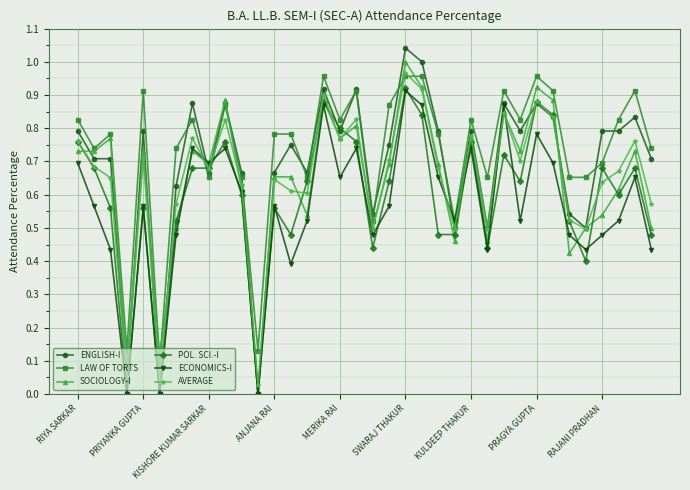

True or false: AVERAGE has more than 1 points higher than both neighbors.

True